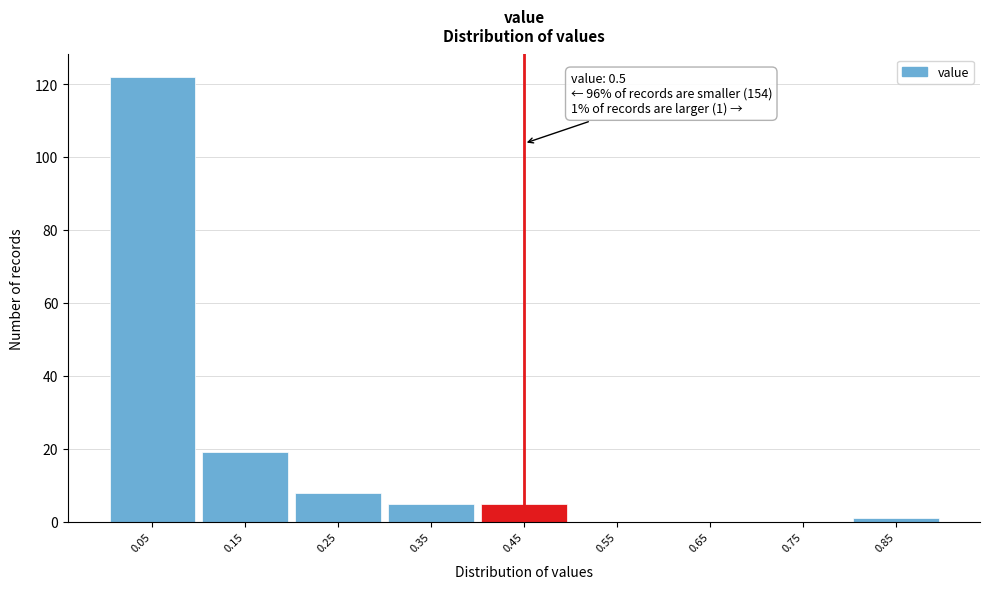

Reading left to right, list all the values displayed in this chart.

0.05=122	0.15=19	0.25=8	0.35=5	0.45=5	0.55=0	0.65=0	0.75=0	0.85=1